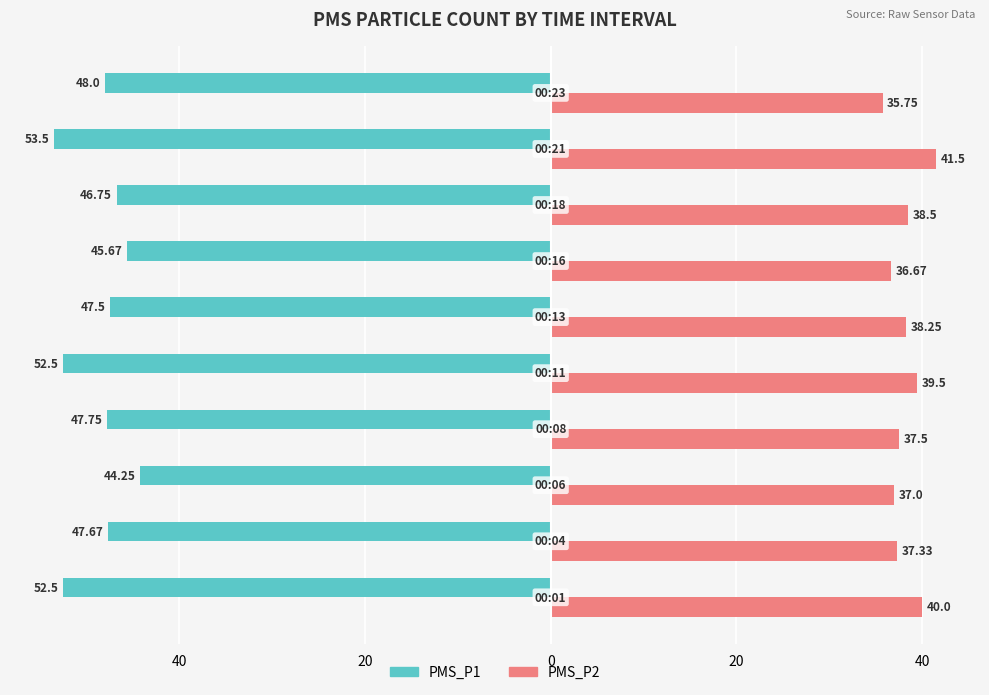

What are all the series names shown in the legend?

PMS_P1, PMS_P2